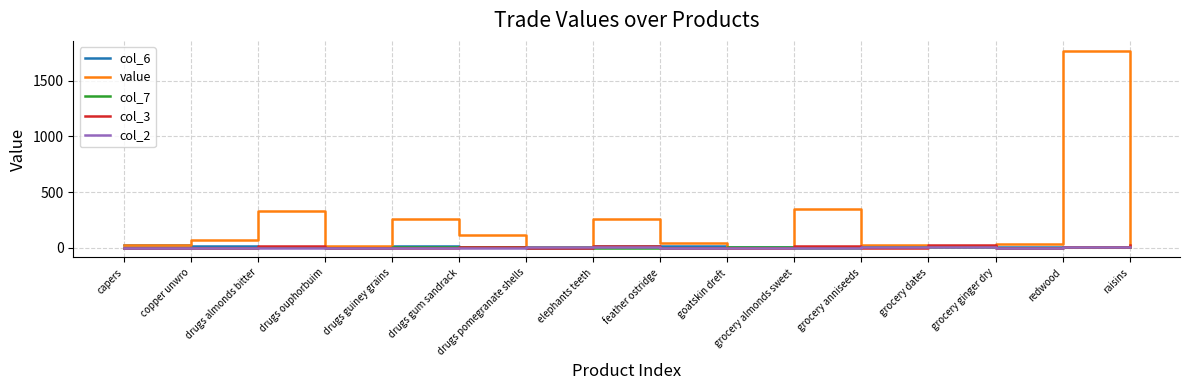

Which series has the largest range (max minus min)?

value